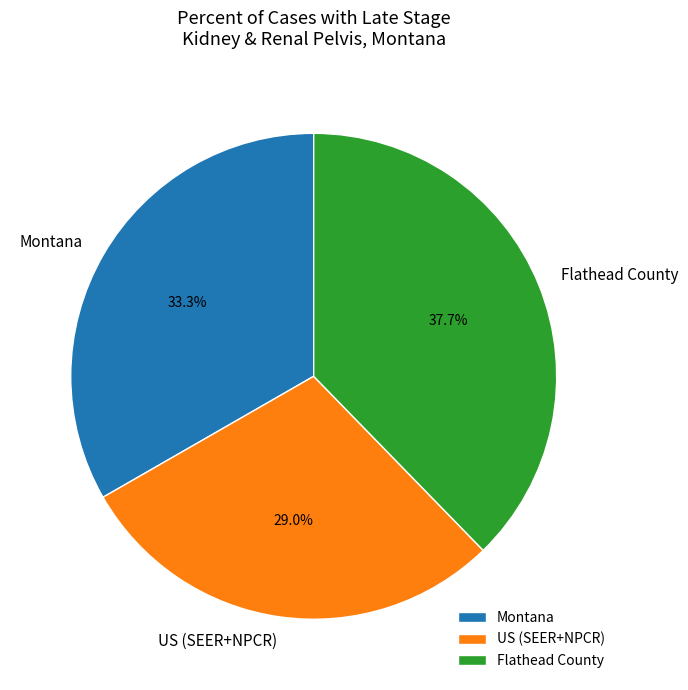

The US (SEER+NPCR) slice represents 35% of the pie. True or false?

False